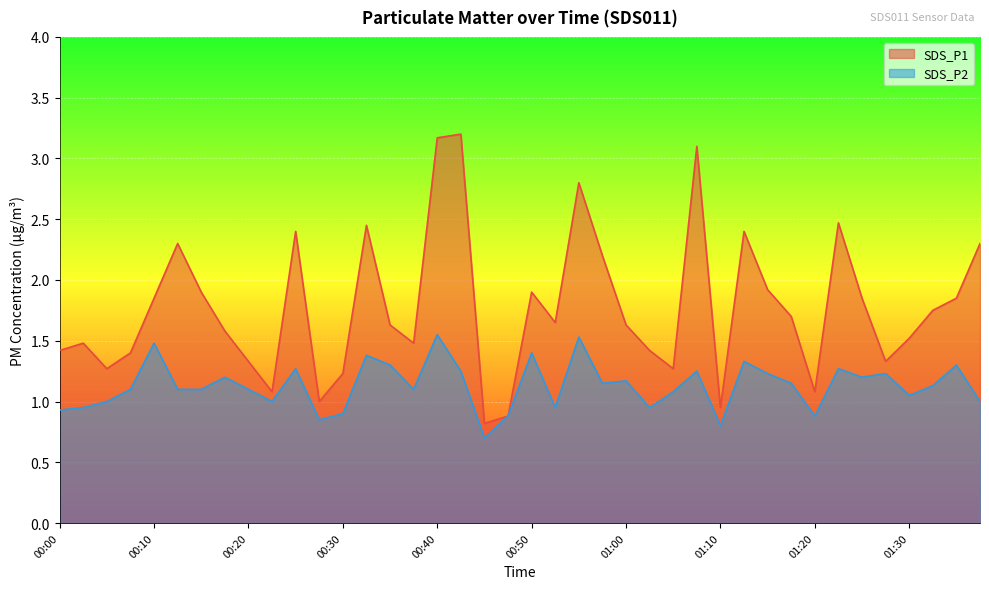

What is the average value of the SDS_P2 series?

1.1